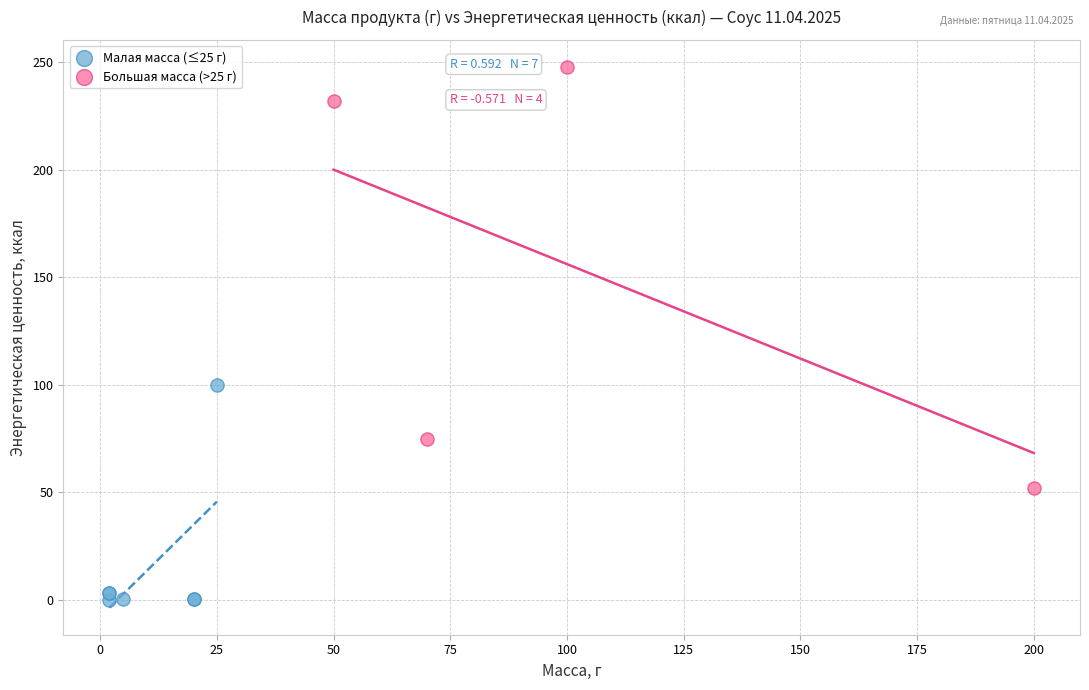

Which series contains the lowest Y value?

Малая масса (≤25 г)